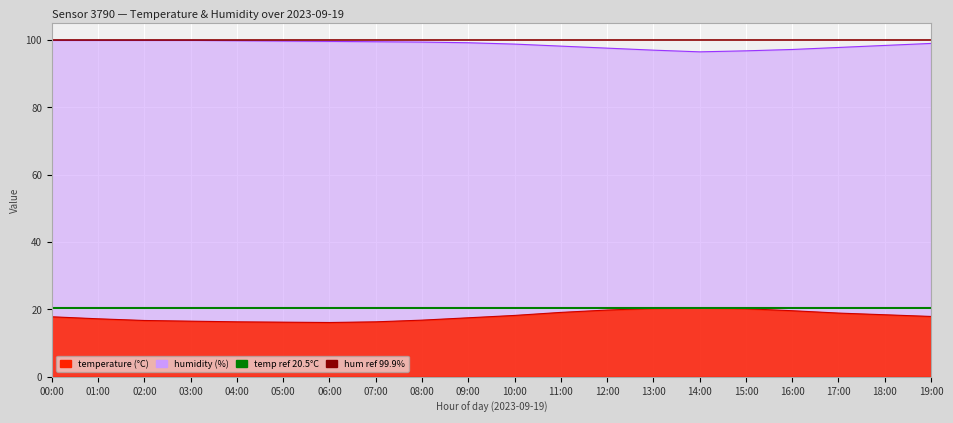

What is the average value of the temp reference (20.5°C) series?

20.5